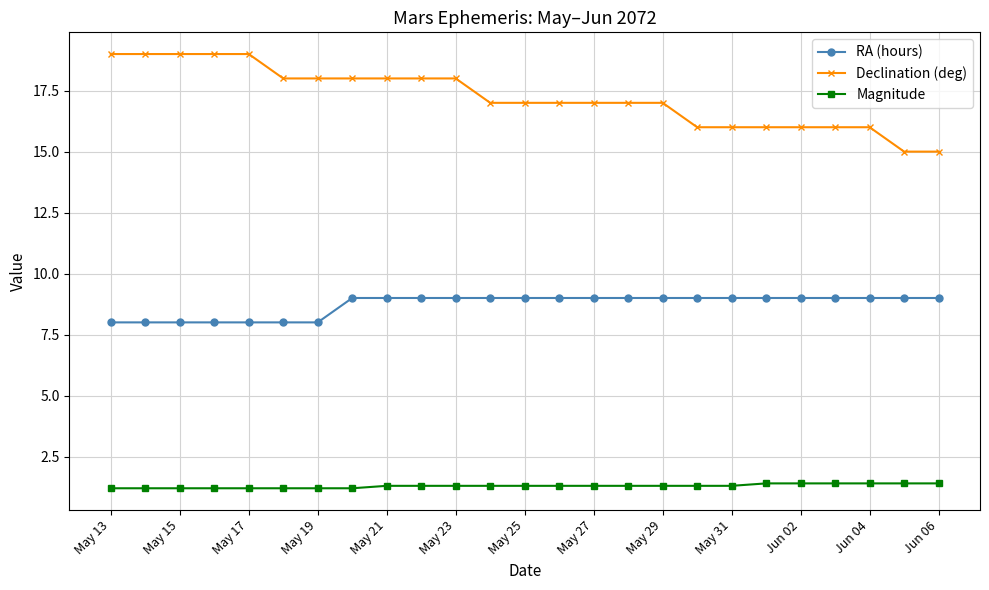

At how many categories does at least one series exceed 14?

25